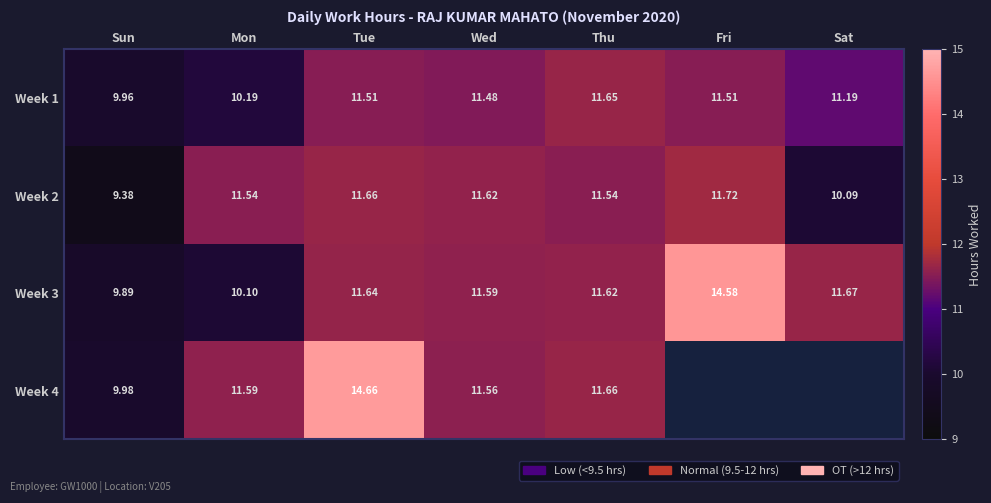

Rank the categories by Week 3 value from lowest to highest.

Sun, Mon, Wed, Thu, Tue, Sat, Fri